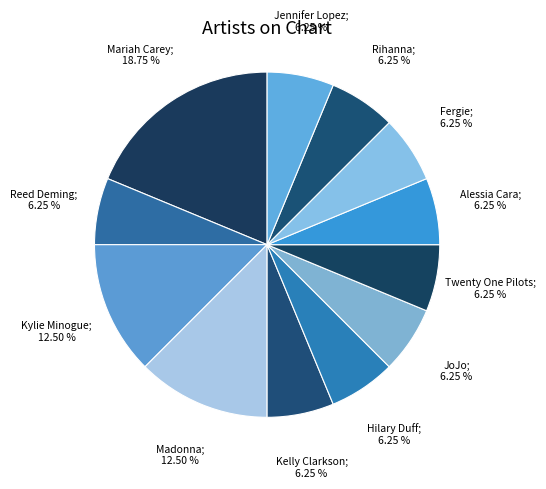

Count the number of slices in the pie.

12